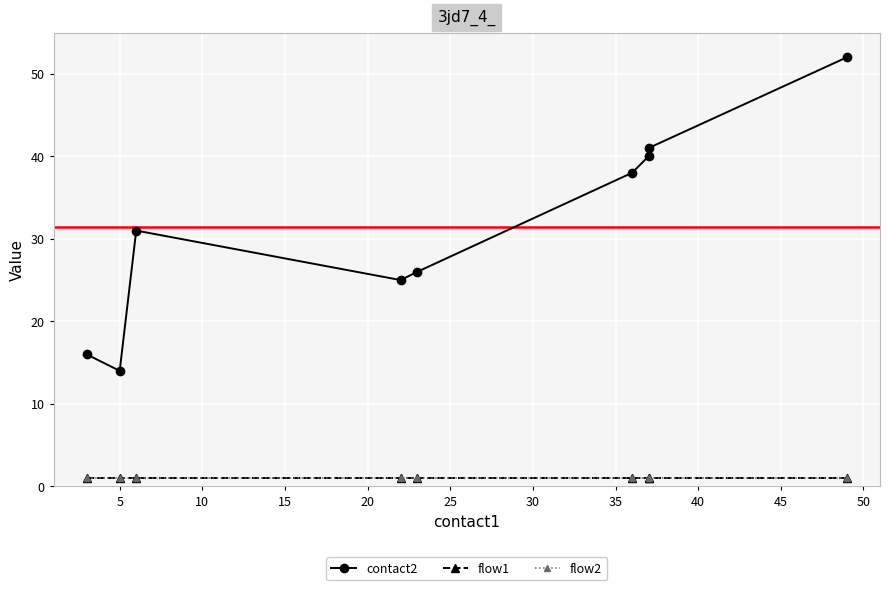

True or false: flow1 and flow2 intersect in this chart.

False